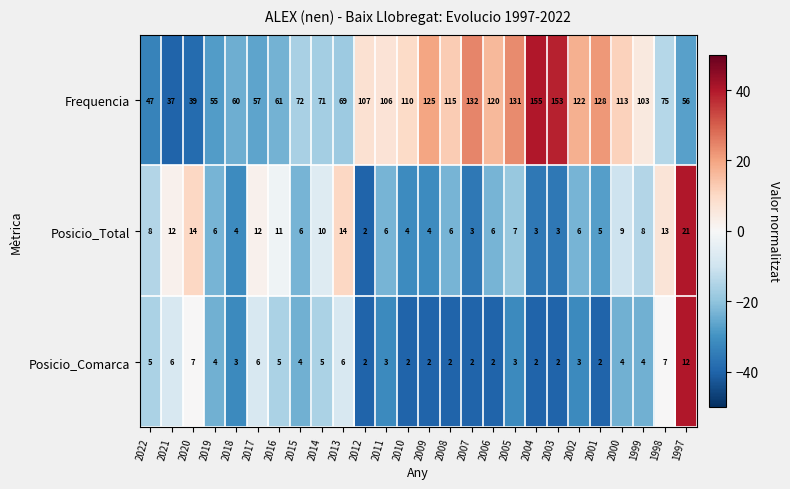

At which label does Posicio_Comarca first exceed 4?

2022